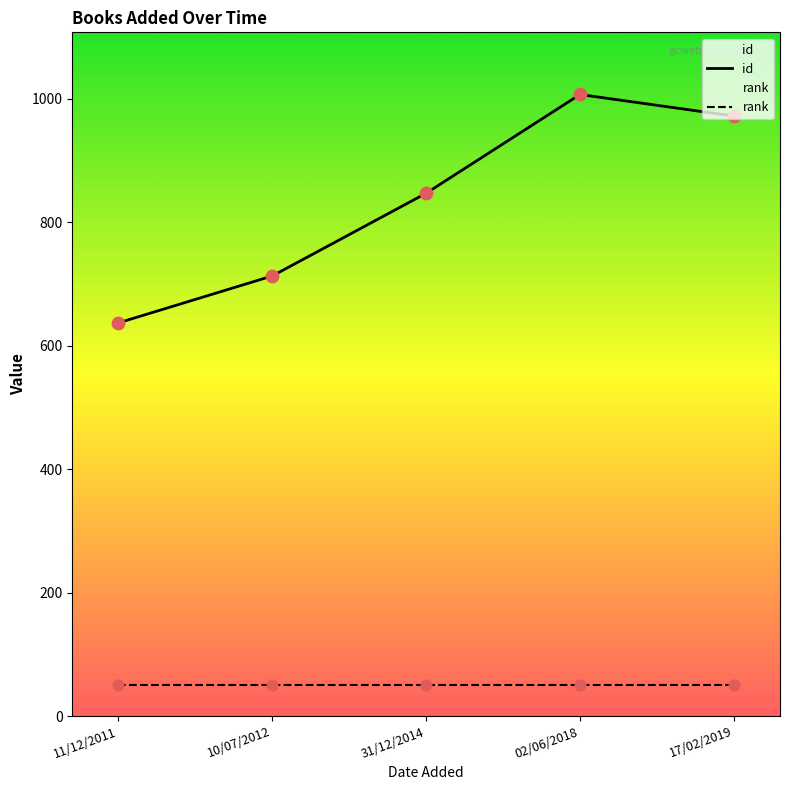

Which series has the largest total across all categories?

id